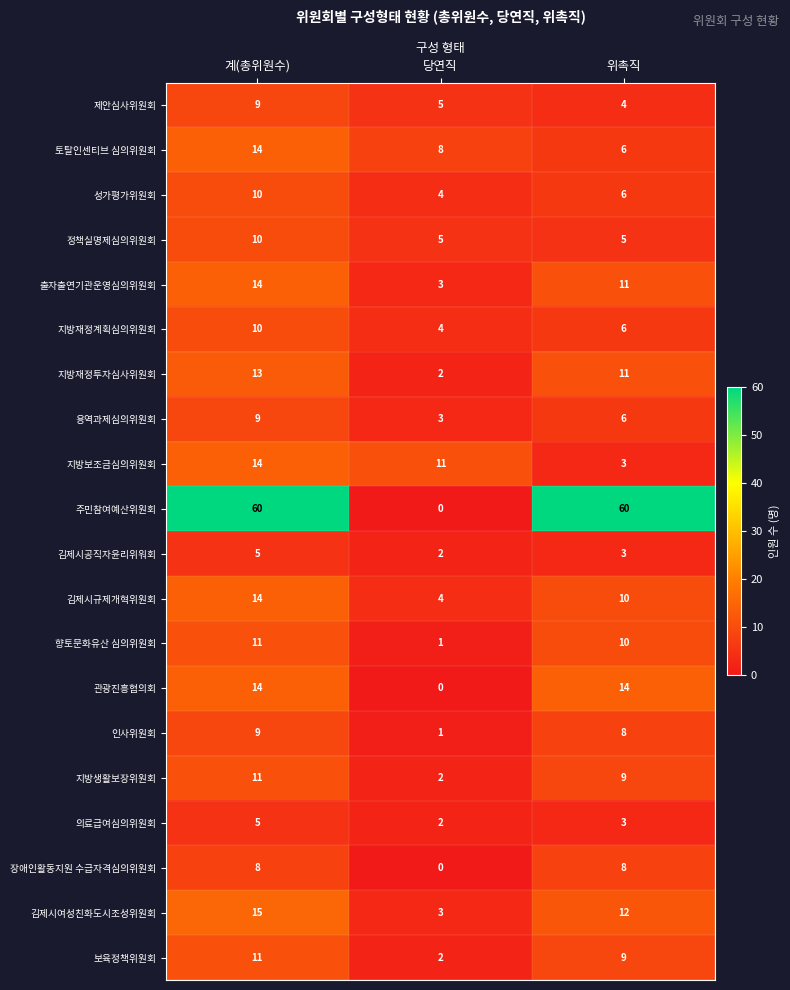

The value of 관광진흥협의회 at 위촉직 is 25. True or false?

False